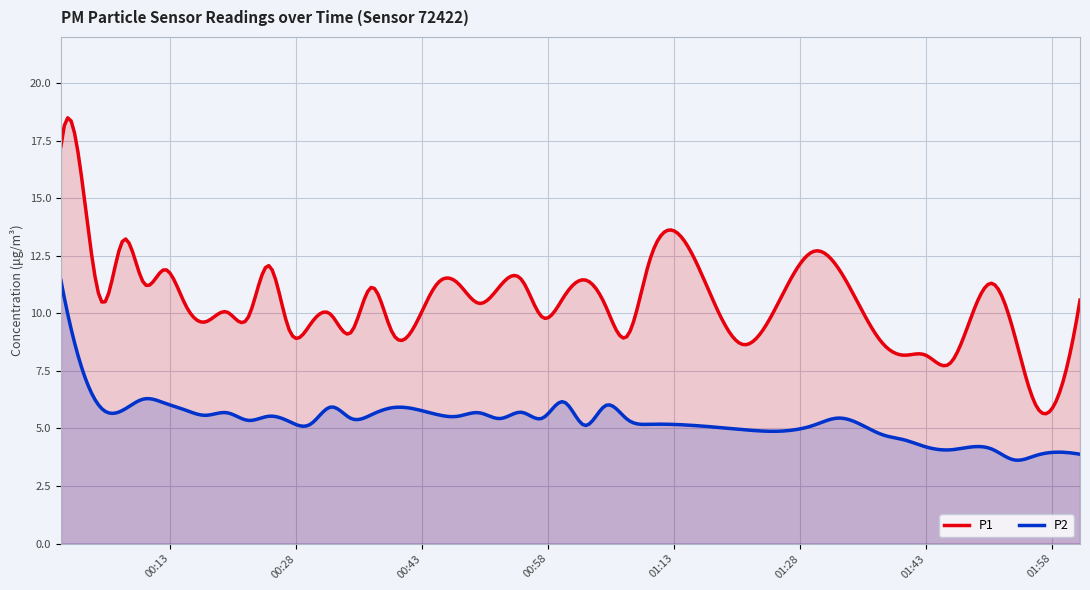

Rank the series by their maximum value, from lowest to highest.

P2, P1